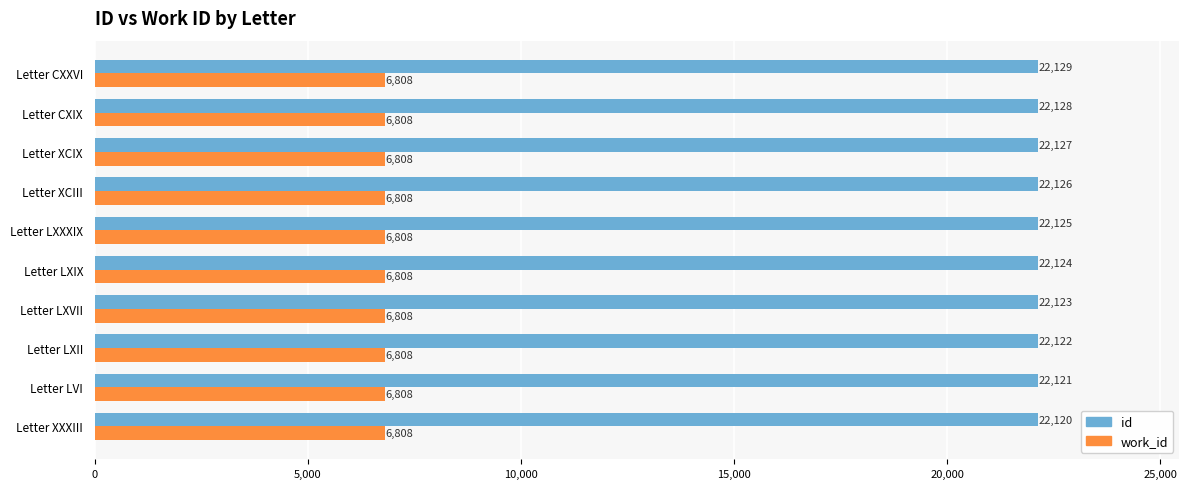

List the series in order of their overall mean, lowest first.

work_id, id